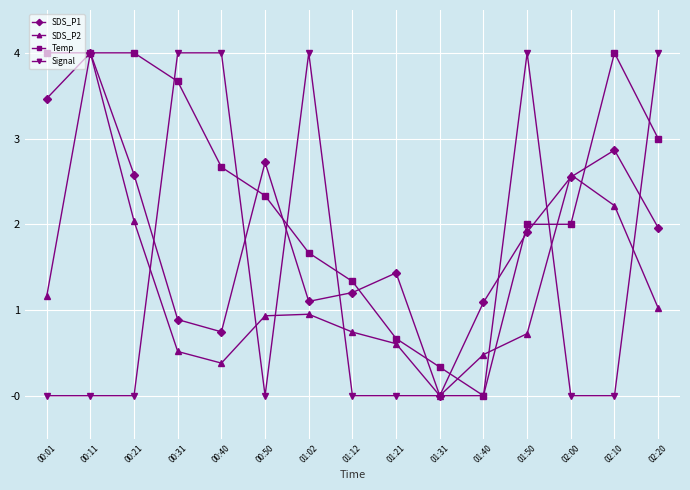

What is the sum of the Temp values at 01:21 and 00:50?

3.0